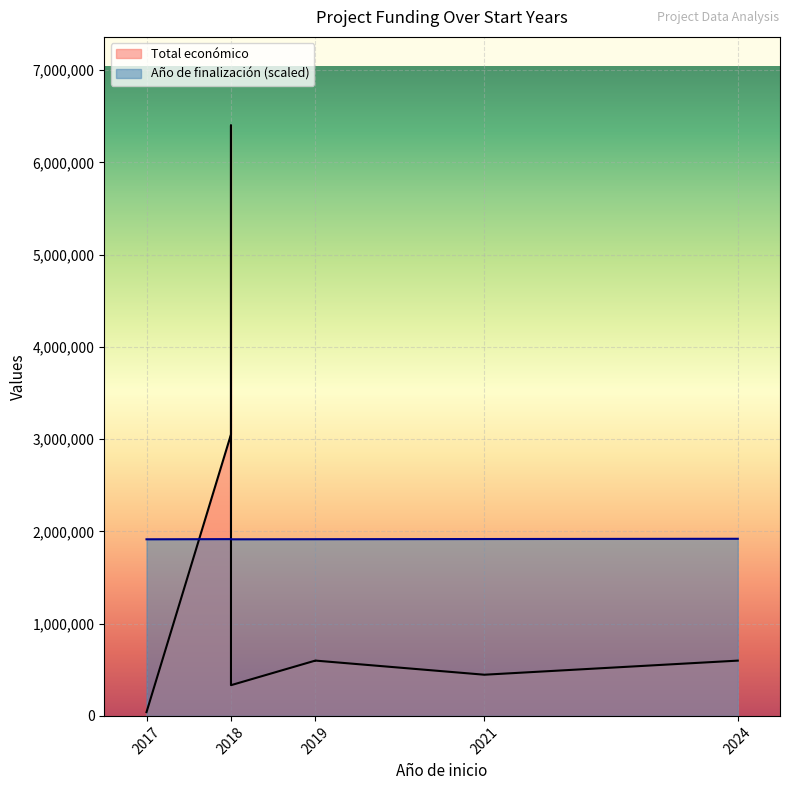

Is the value of Total económico at 2018 greater than the value of Año de finalización at 2019?

Yes